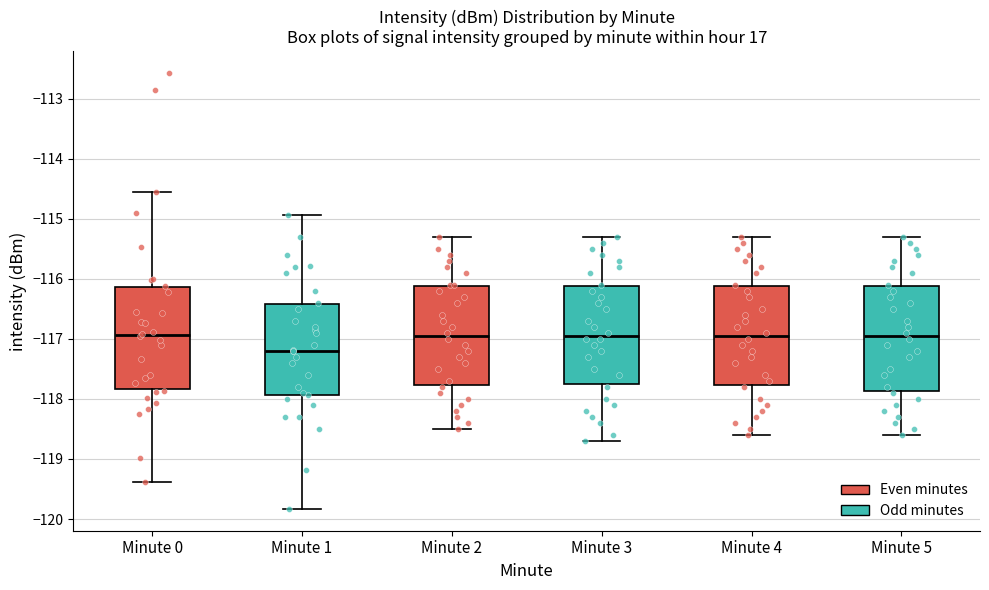

Which box has the lowest median line?

Minute 1